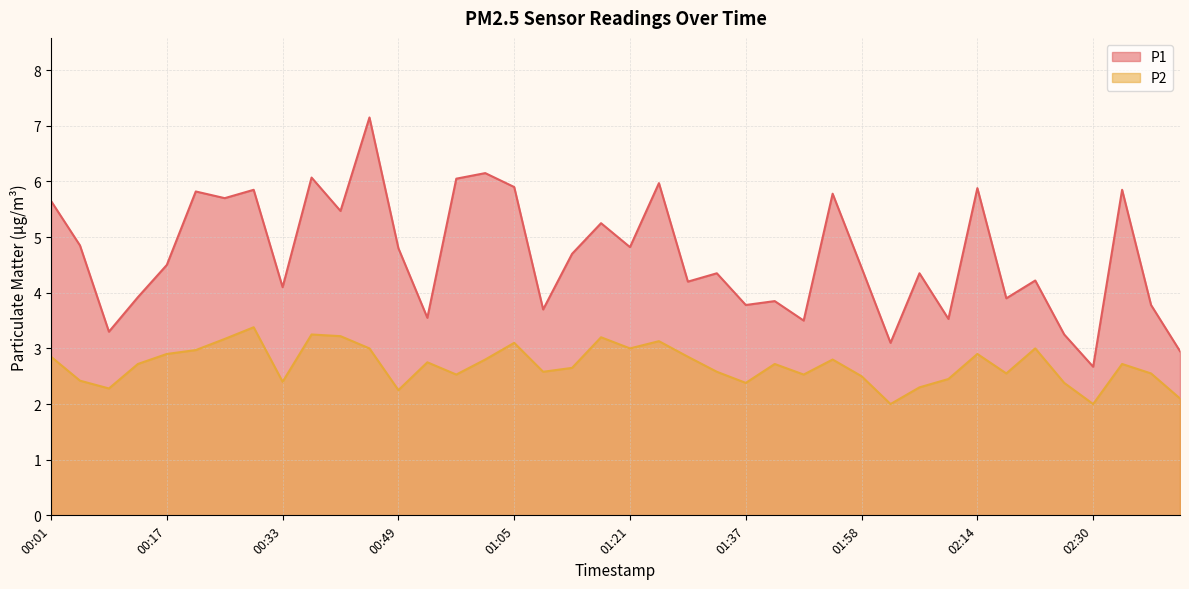

What is the value of the P2 point at the 12th from the left?

3.0